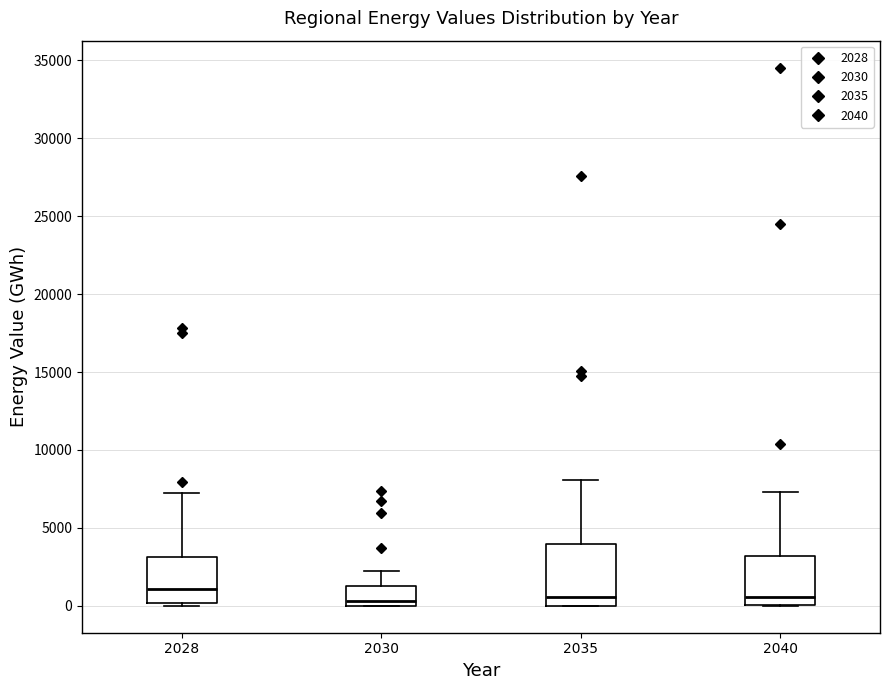

Comparing the boxes themselves (not the whiskers), which one is the tallest?

2035